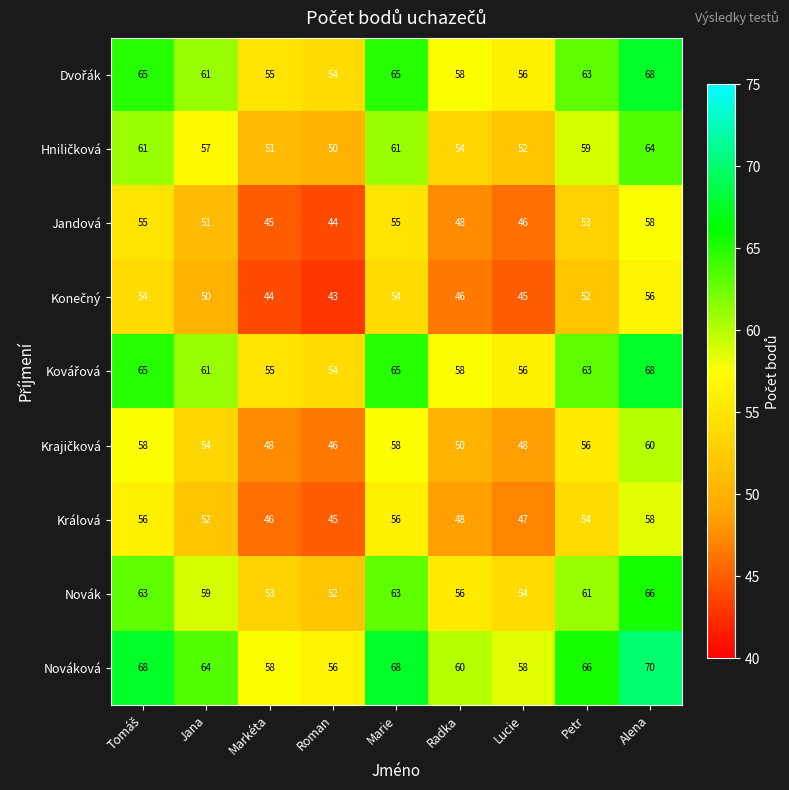

What is the sum of the Jandová values at Marie and Roman?

99